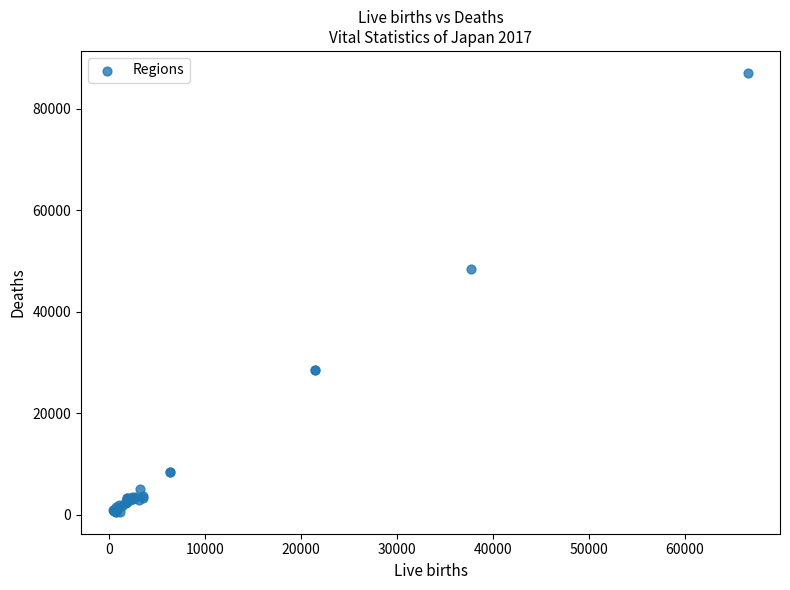

What Y value in the scatter plot is closest to 43821?

48468